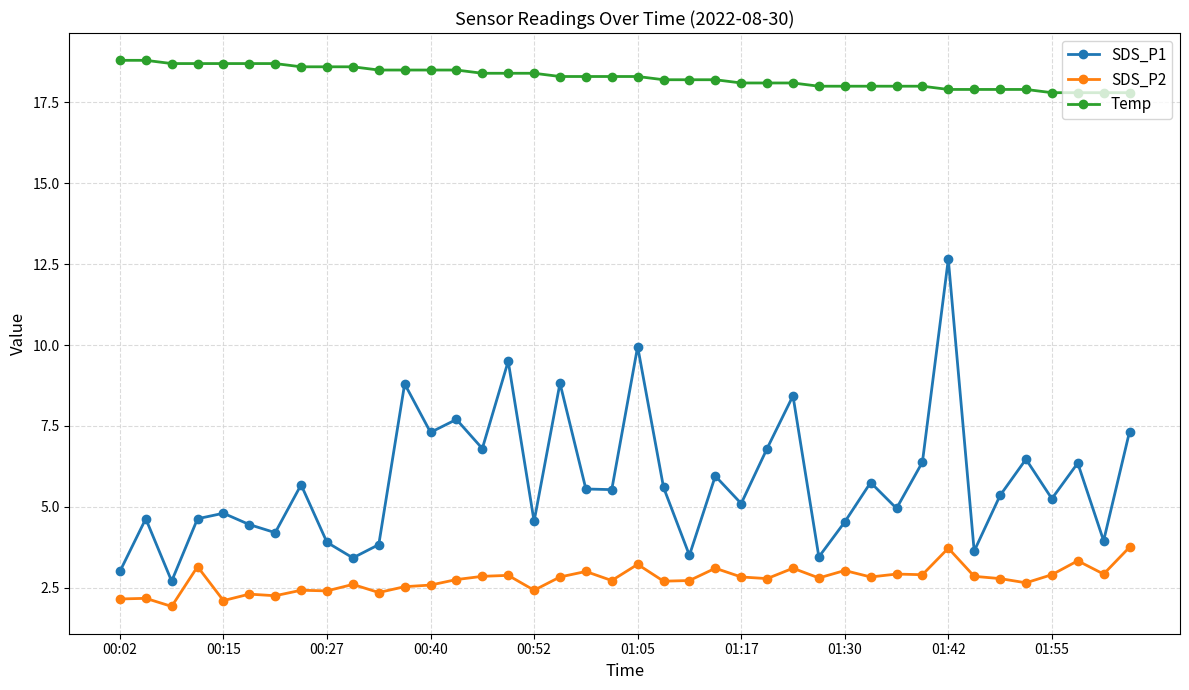

How many values in the SDS_P2 series are below 2?

1